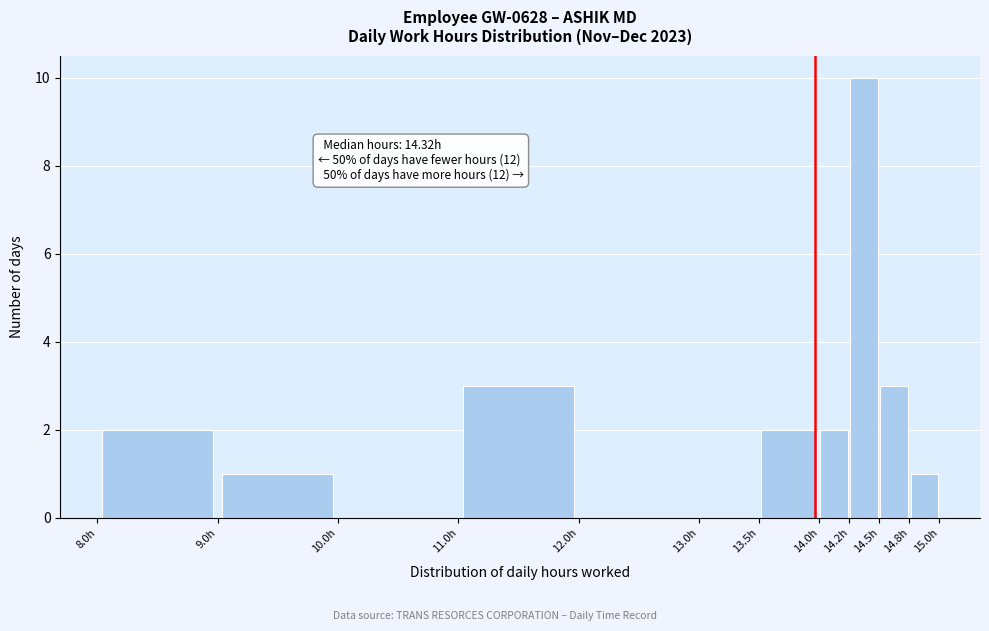

Over which range of the x-axis is the bar tallest?

14.25 to 14.50